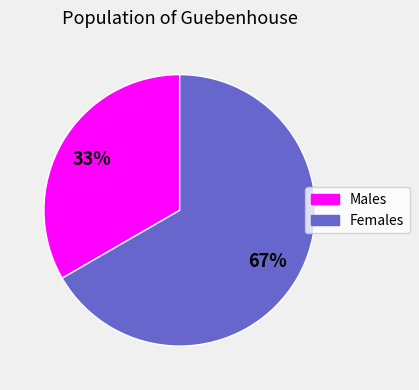

To the nearest percent, what is the average slice percentage?

50%